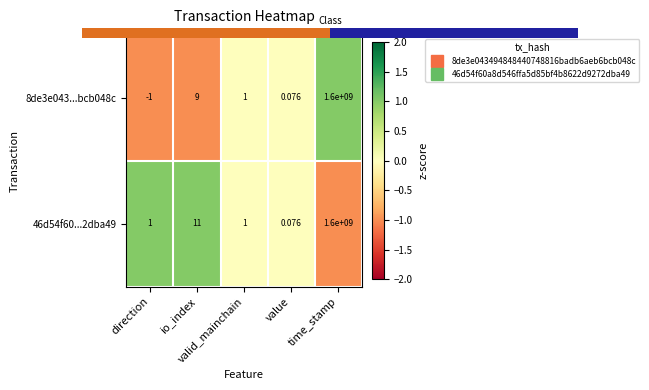

List the series in order of their overall mean, highest first.

46d54f60...2dba49, 8de3e043...bcb048c